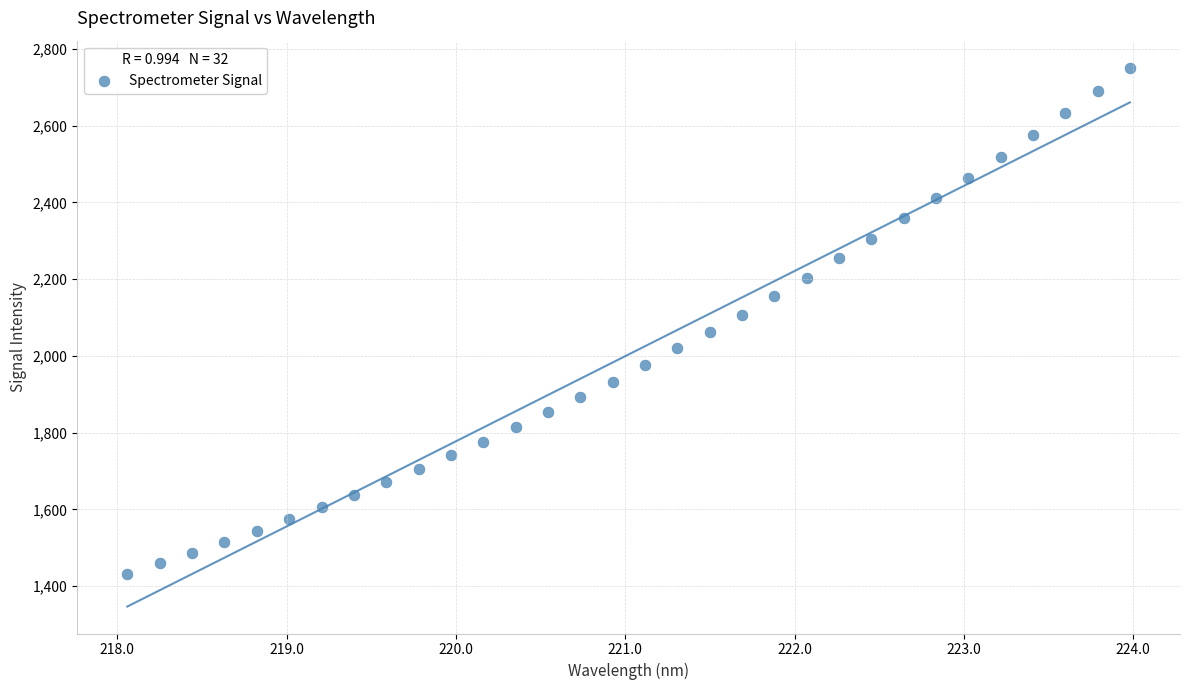

What is the range of Y values (max minus min)?

1318.4